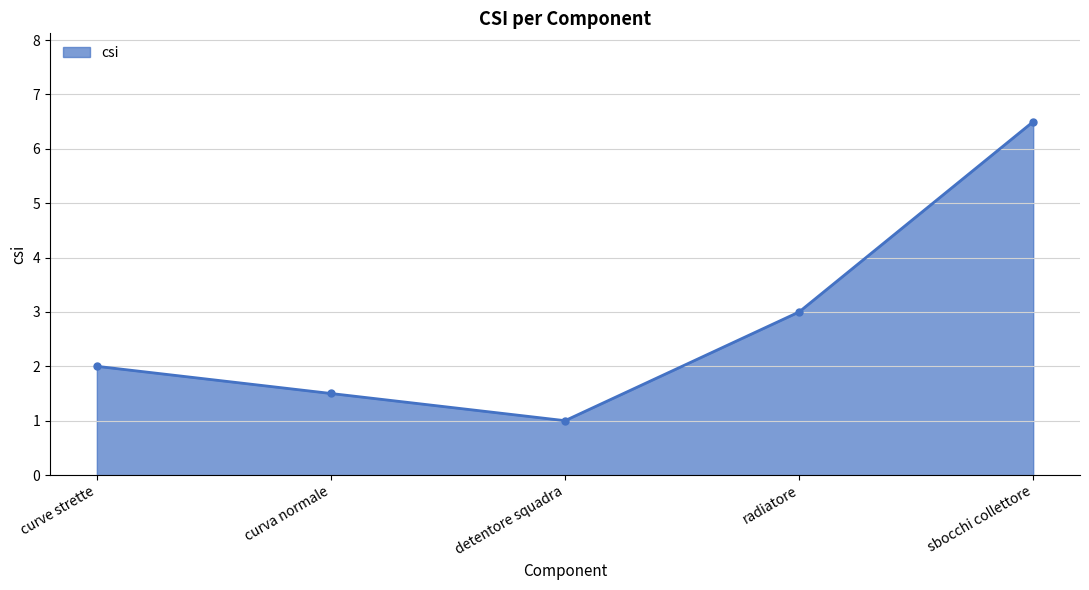

What is the label of the 5th point from the left?

sbocchi collettore